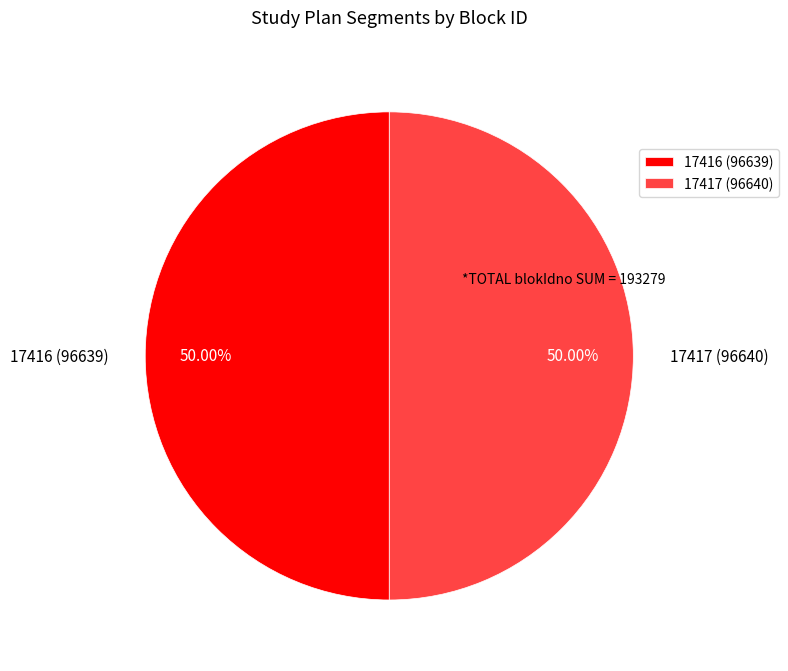

Combined, do 17417 (96640) and 17416 (96639) account for over 50%?

Yes